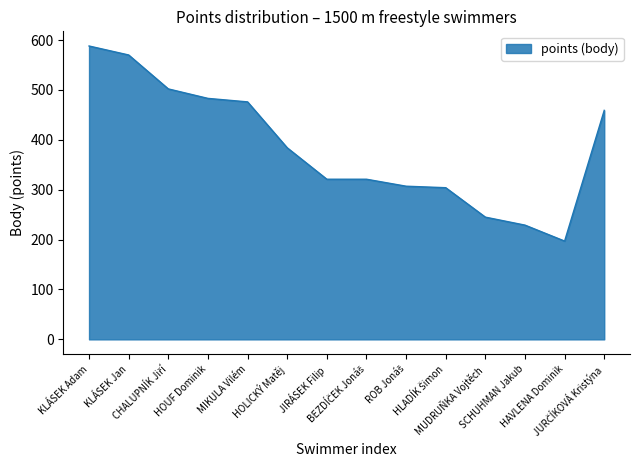

Does the chart display data point markers on the line(s)?

No